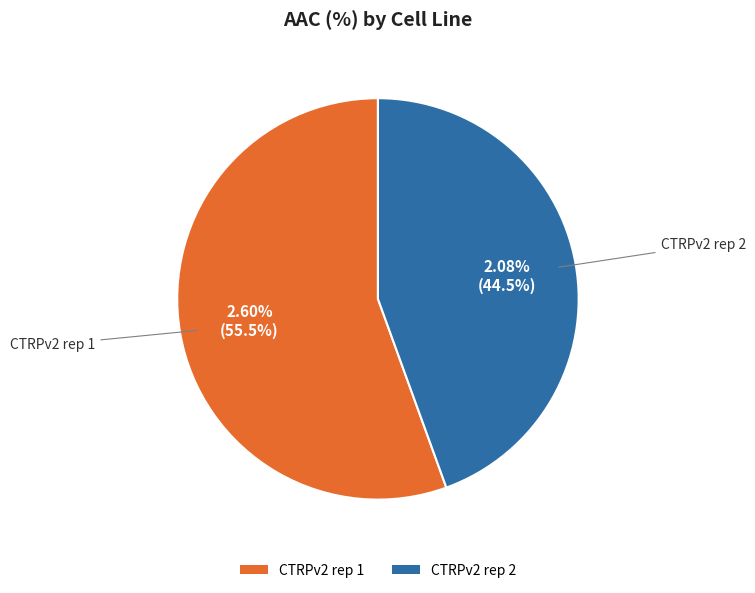

The CTRPv2 rep 1 slice represents 56% of the pie. True or false?

True